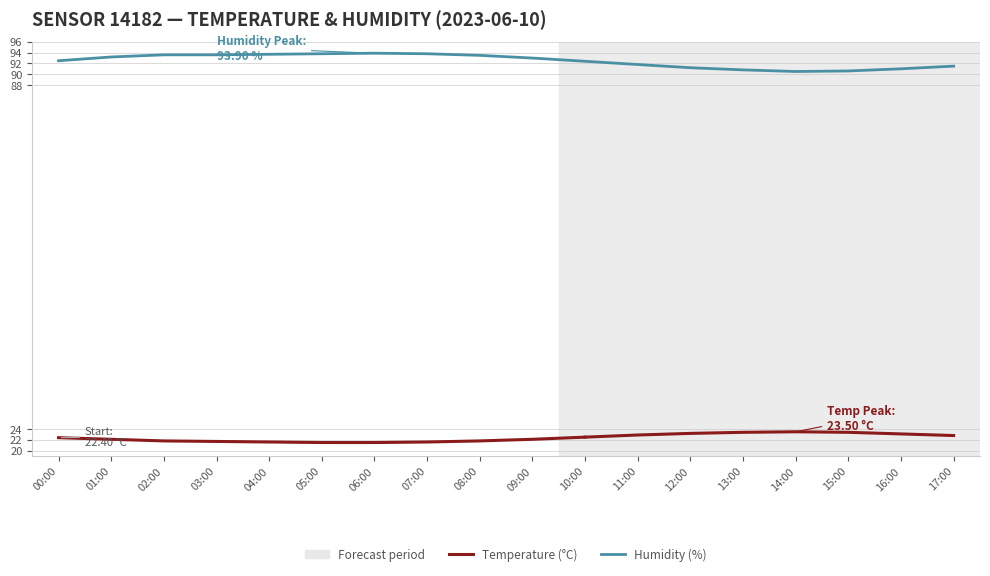

Count the number of values greater than 93.

8